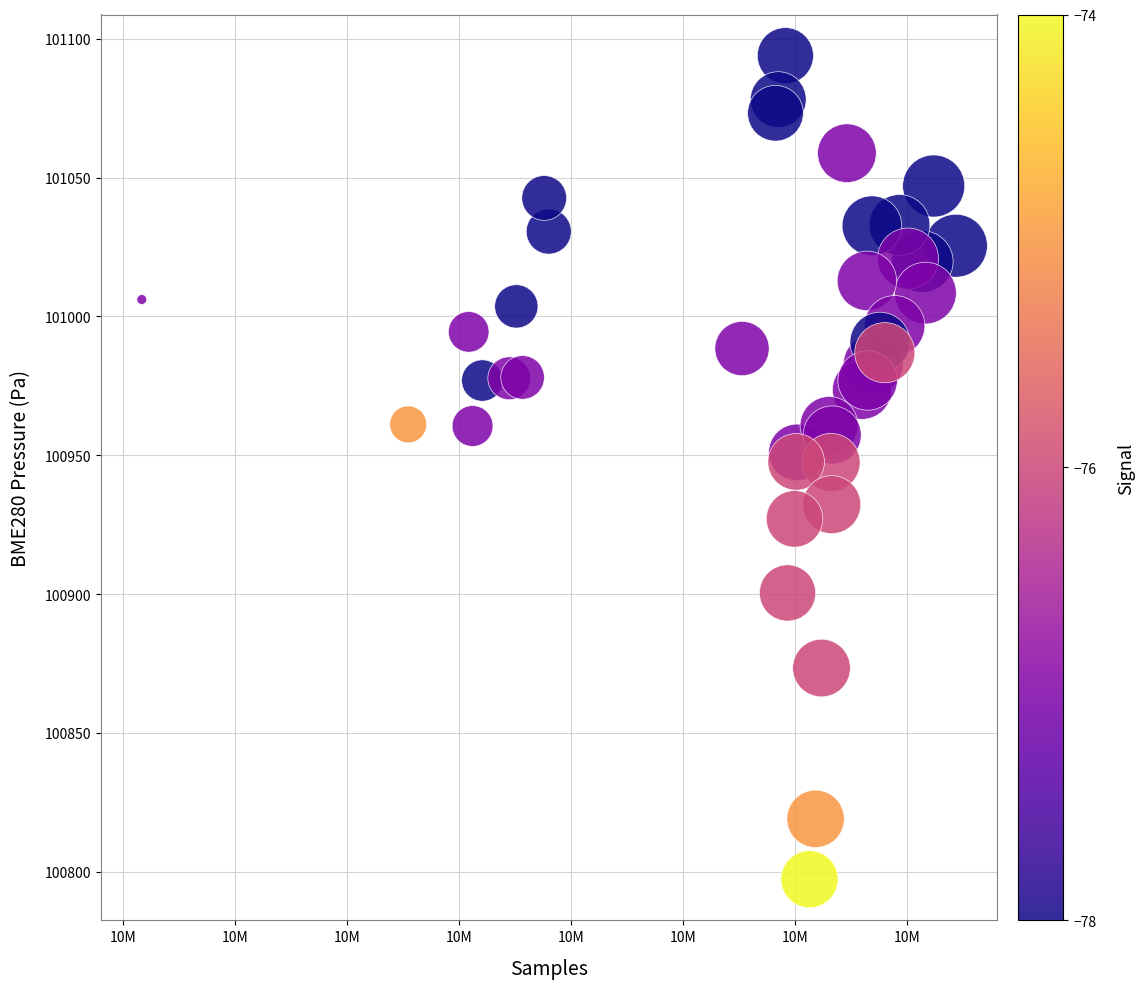

What is the range of X values (max minus min)?

36356.0